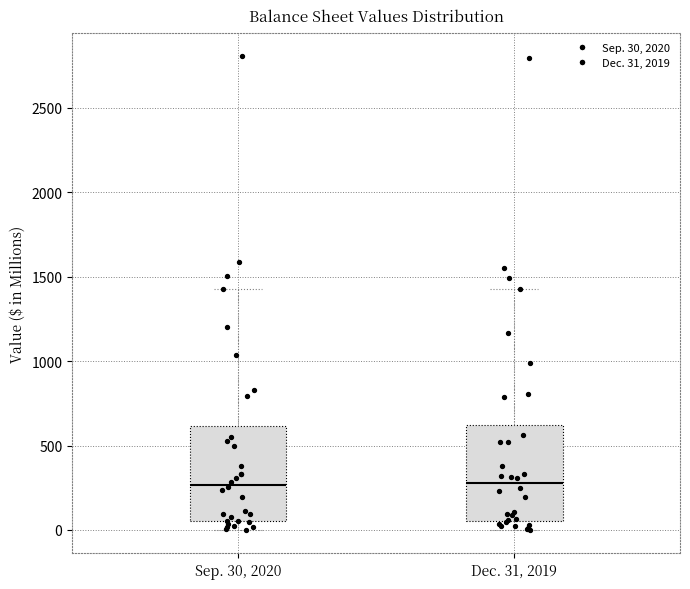

Reading left to right, transcribe this box plot: for each box, give where its median line is, the range the box spans, and where its two whiskers end, as read against the y-axis. The values are not printed on the chart, so give them approximately, as read against the axis.

Sep. 30, 2020: median 250, box 50 to 600, whiskers 0 to 1450
Dec. 31, 2019: median 300, box 50 to 600, whiskers 0 to 1450